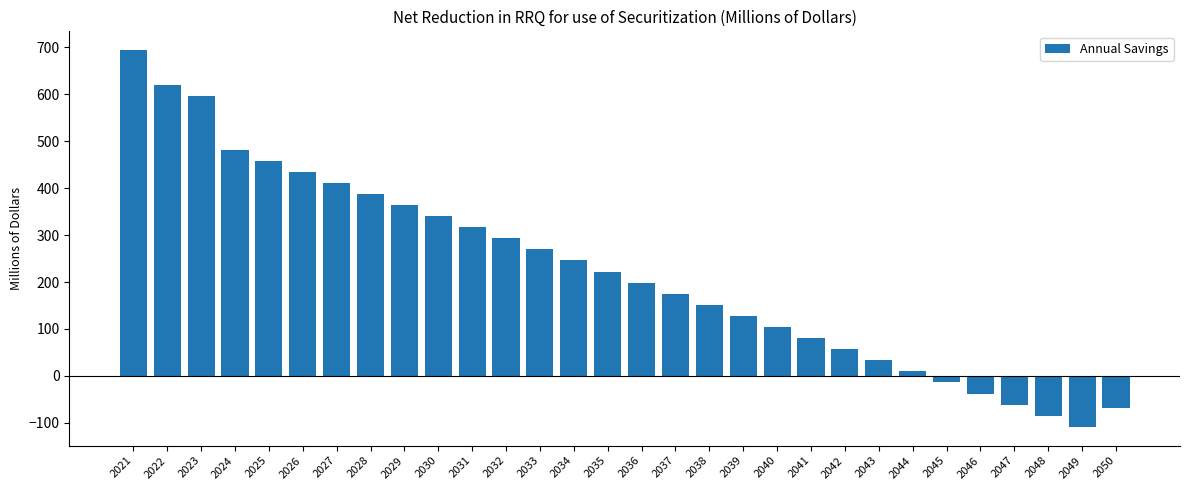

What is the change in value from 2024 to 2032?

-189.0